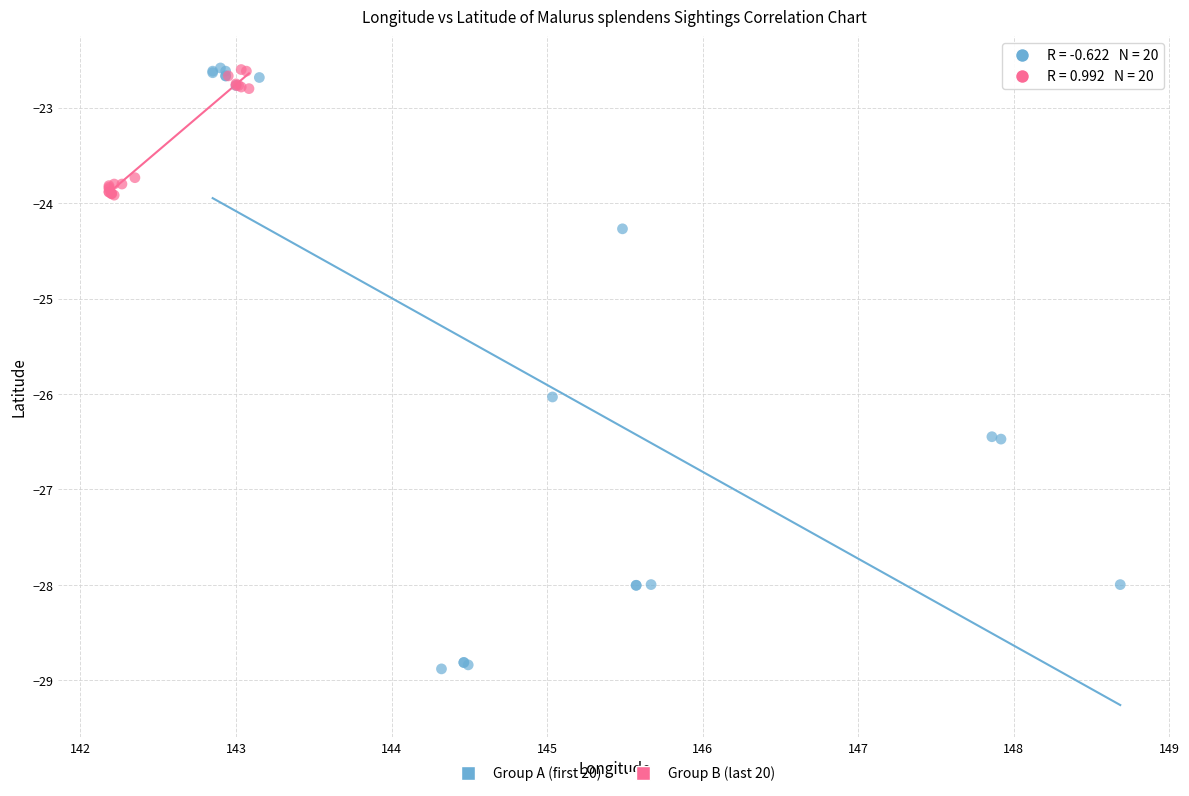

Which series has the widest spread of Y values?

Group A (first 20)